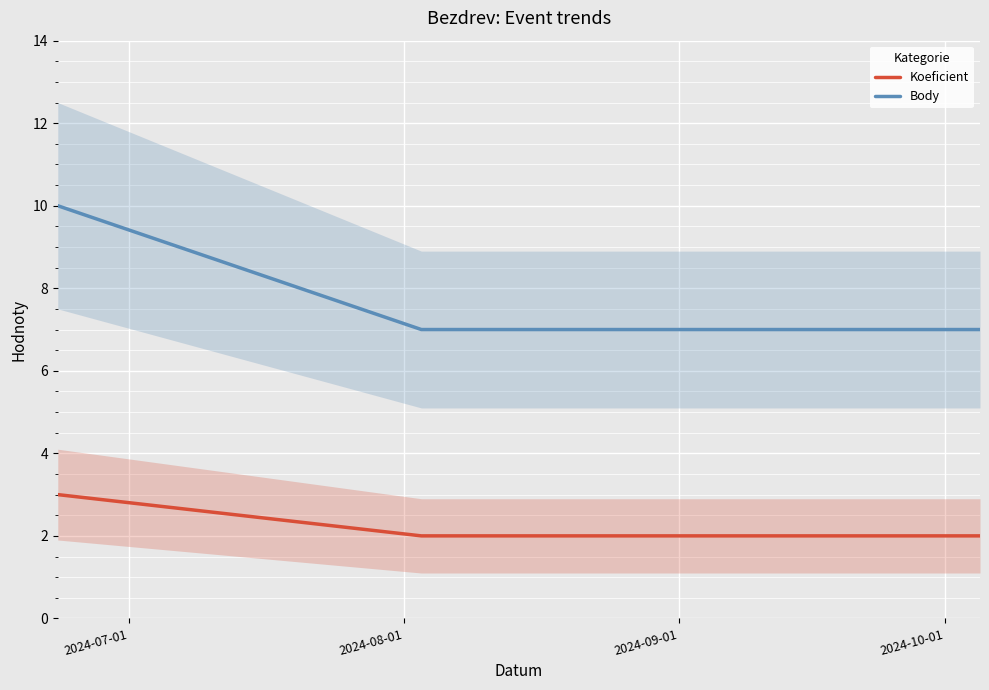

What are all the series names shown in the legend?

Koeficient, Body